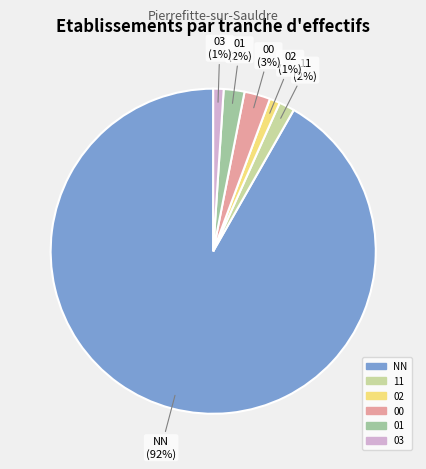

To the nearest percent, what is the average slice percentage?

17%